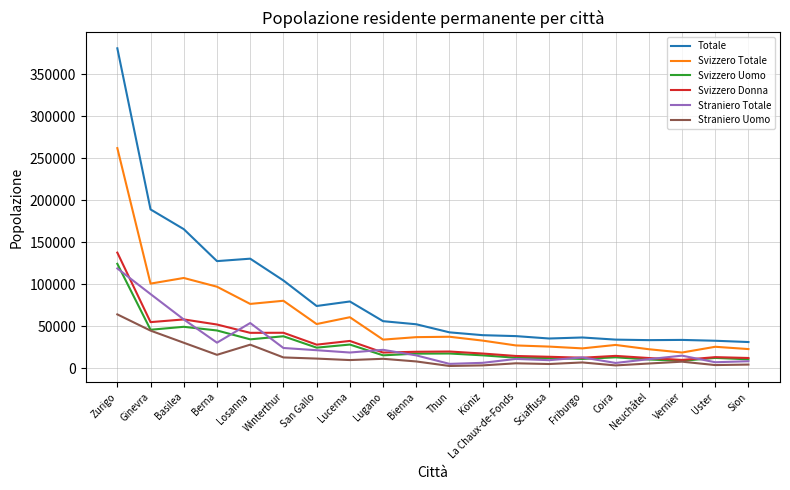

Is it true that Straniero Uomo equals 3397 at Coira?

True